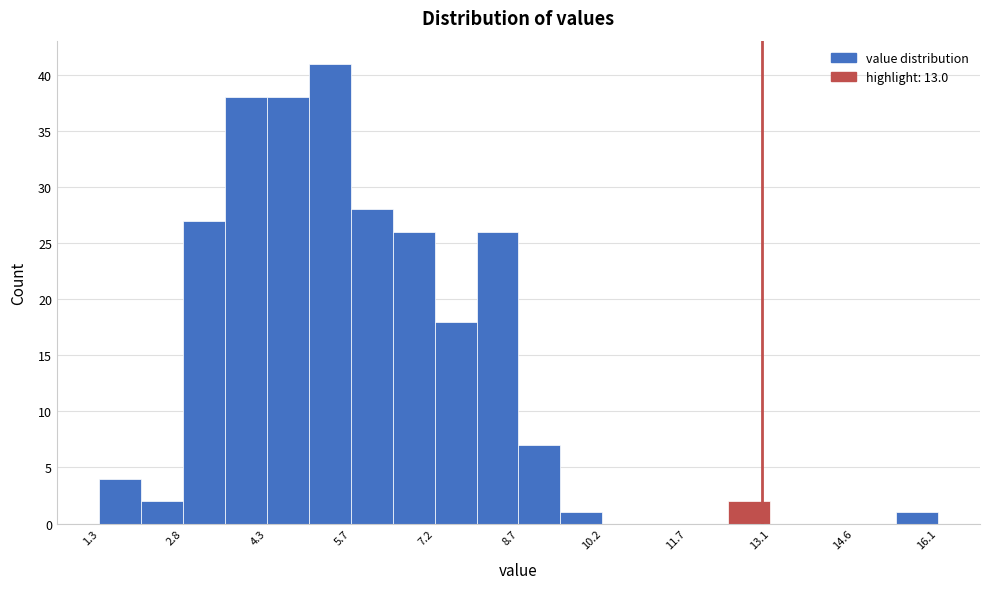

Around what value on the x-axis is the tallest bar? Give the approximate position of its centre, as read against the axis.

5.4